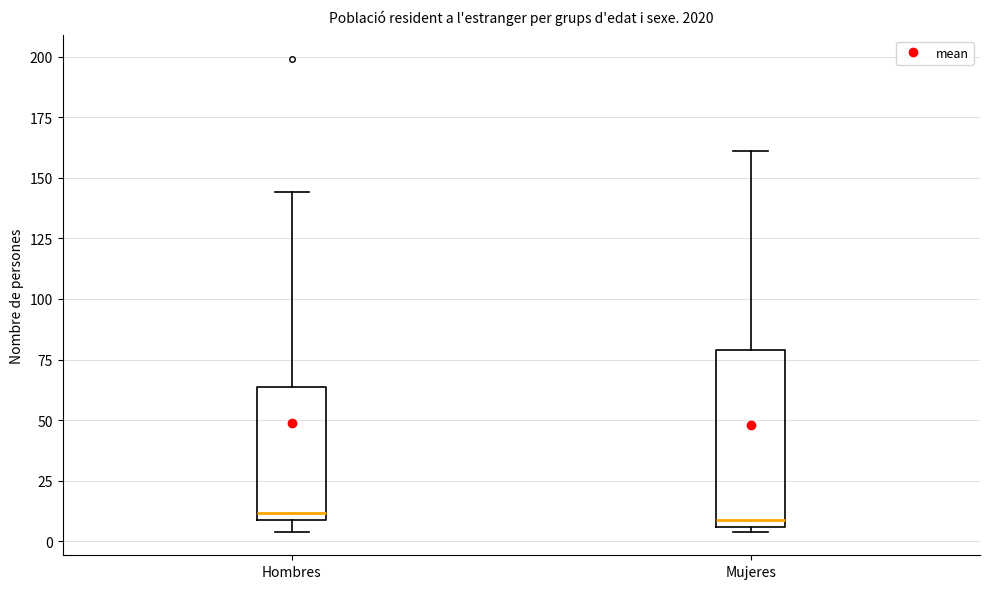

Where is the upper edge of the box for Mujeres on the y-axis? The values are not printed on the chart, so give them approximately, as read against the axis.

80